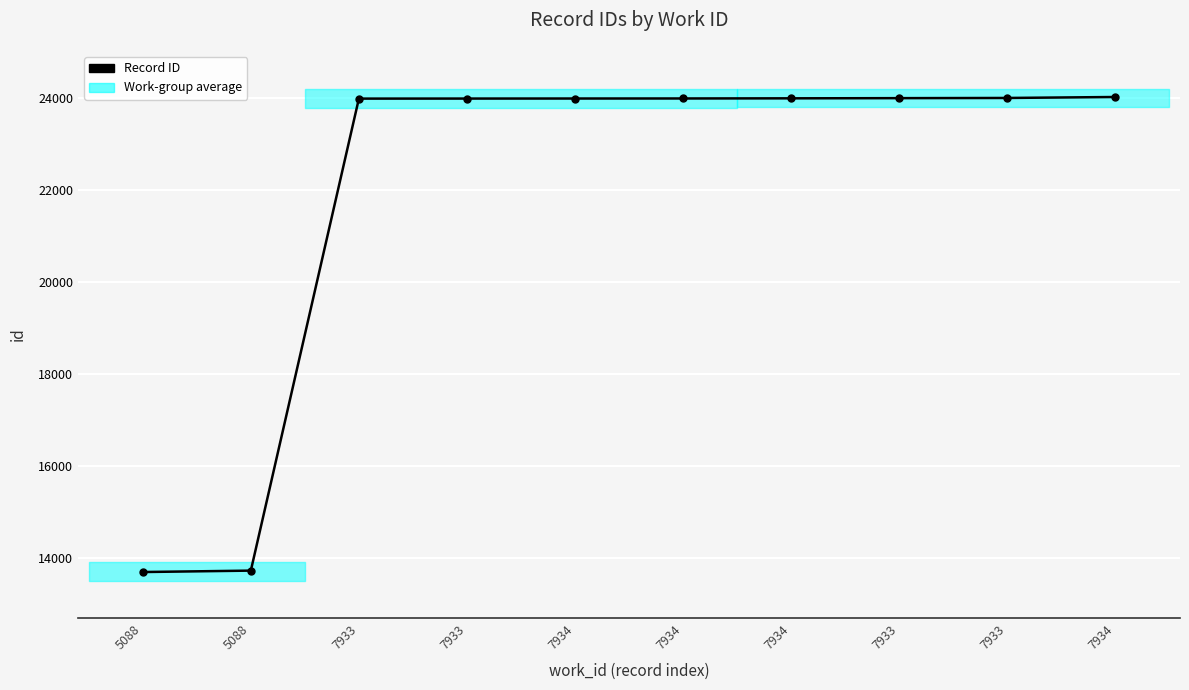

What is the label of the 2nd point from the right?

7933